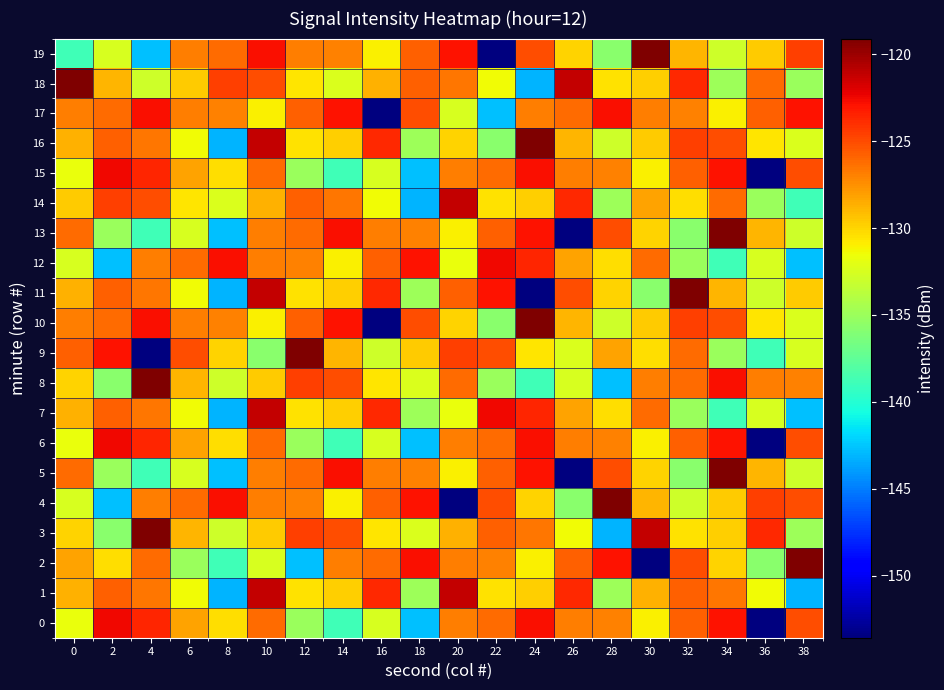

Rank the series by their maximum value, from highest to lowest.

2, 3, 4, 5, 8, 9, 10, 11, 13, 16, 18, 19, 1, 7, 14, 0, 6, 12, 15, 17